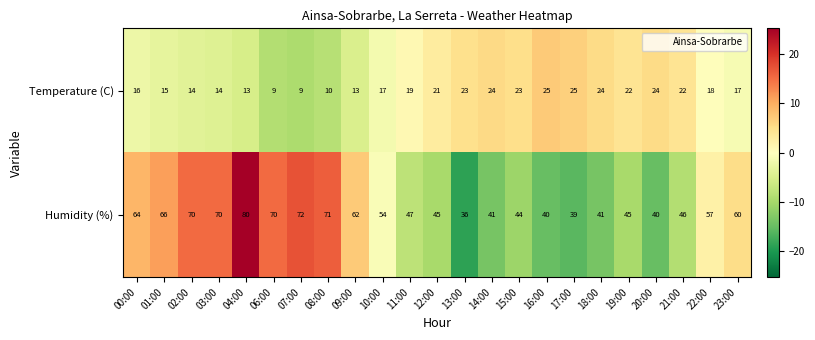

Which series has the largest total across all categories?

Humidity (%)